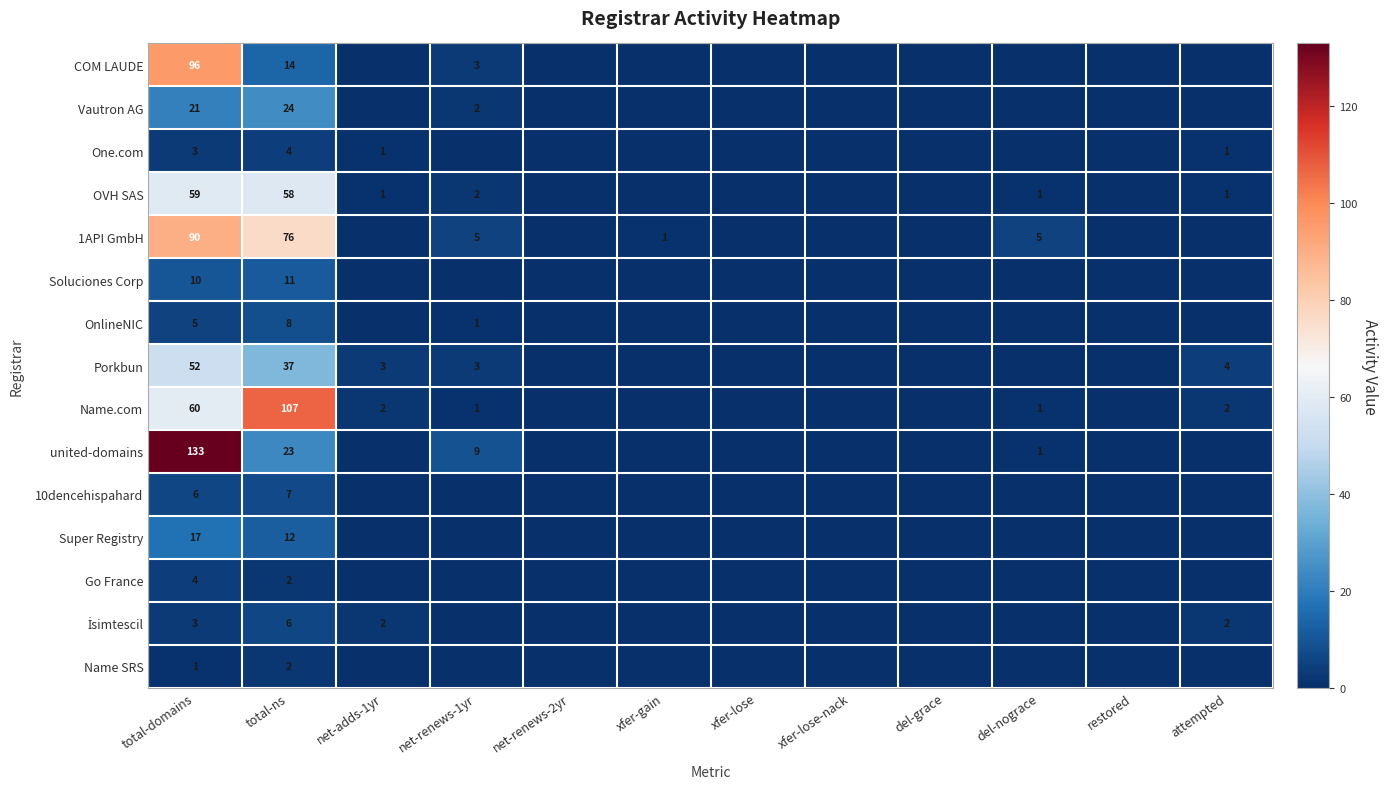

What is the difference between the highest and lowest values at total-domains?

132